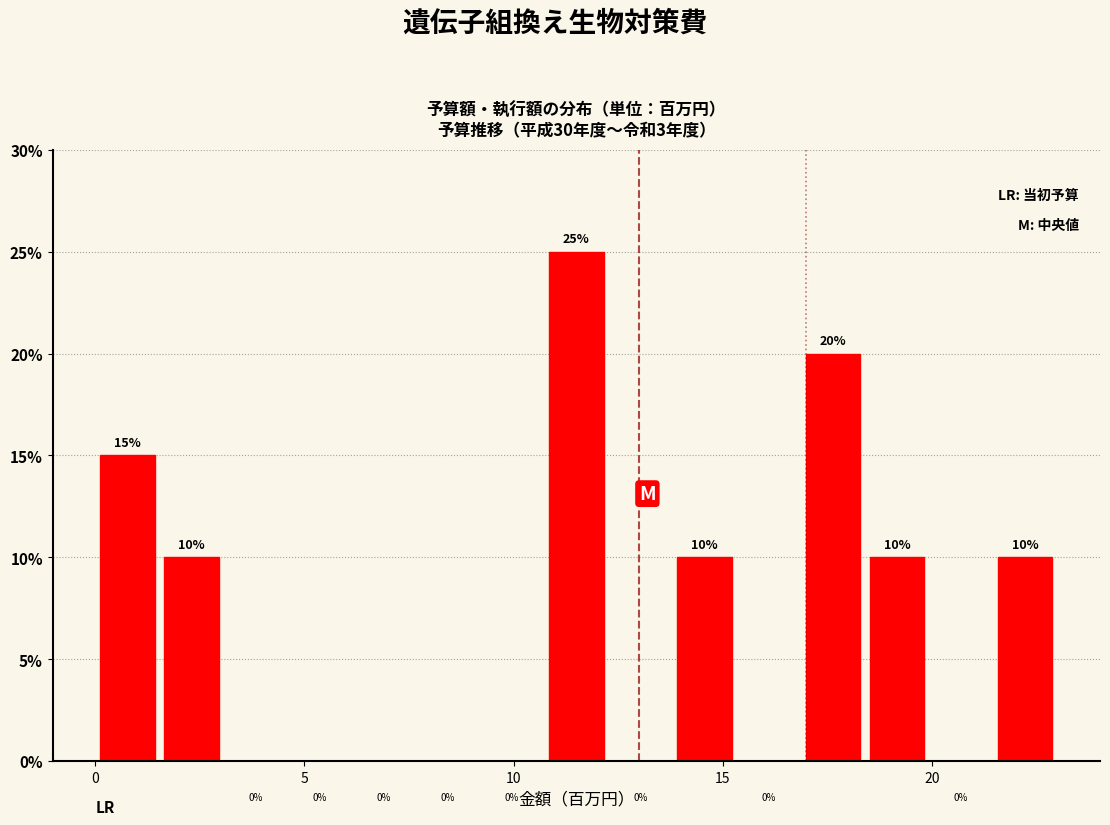

Around what value on the x-axis is the tallest bar? Give the approximate position of its centre, as read against the axis.

11.5